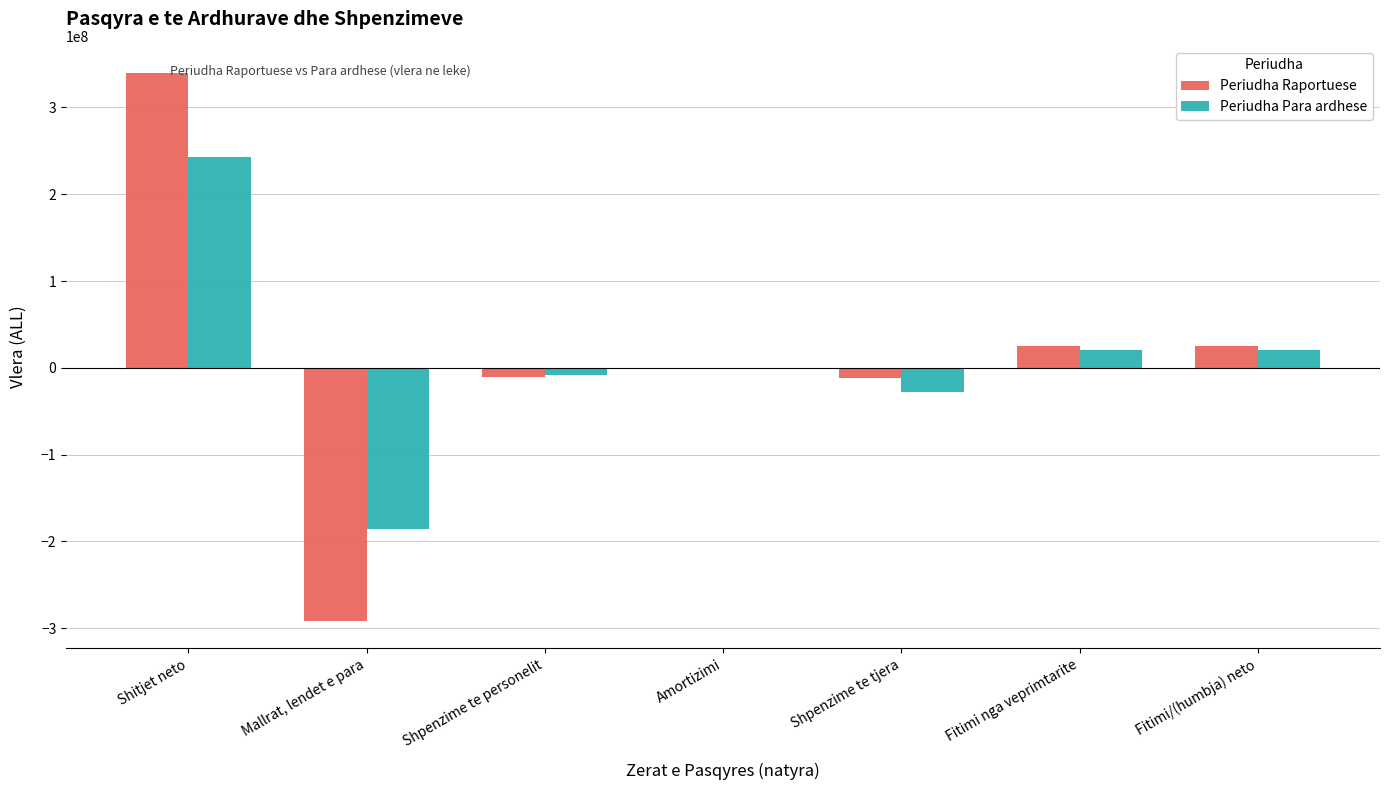

The value of Periudha Para ardhese at Shitjet neto is 243190211. True or false?

True